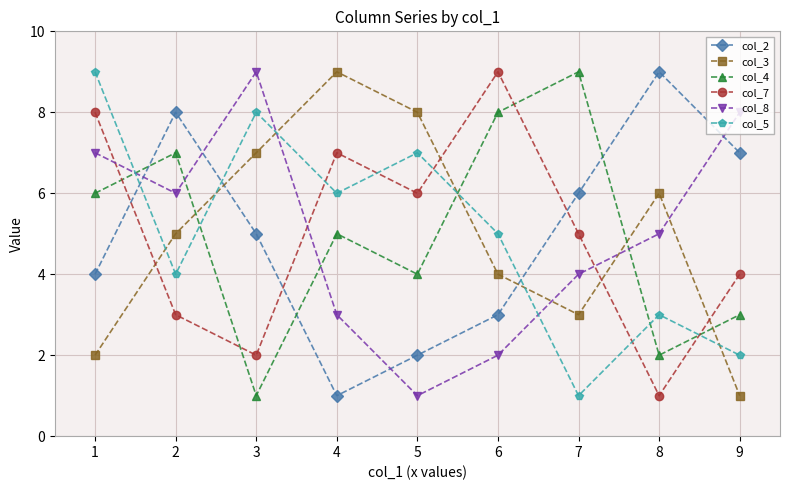

Reading right to left, transcribe all the data shown in this chart.

col_2: 7	9	6	3	2	1	5	8	4
col_3: 1	6	3	4	8	9	7	5	2
col_4: 3	2	9	8	4	5	1	7	6
col_7: 4	1	5	9	6	7	2	3	8
col_8: 8	5	4	2	1	3	9	6	7
col_5: 2	3	1	5	7	6	8	4	9